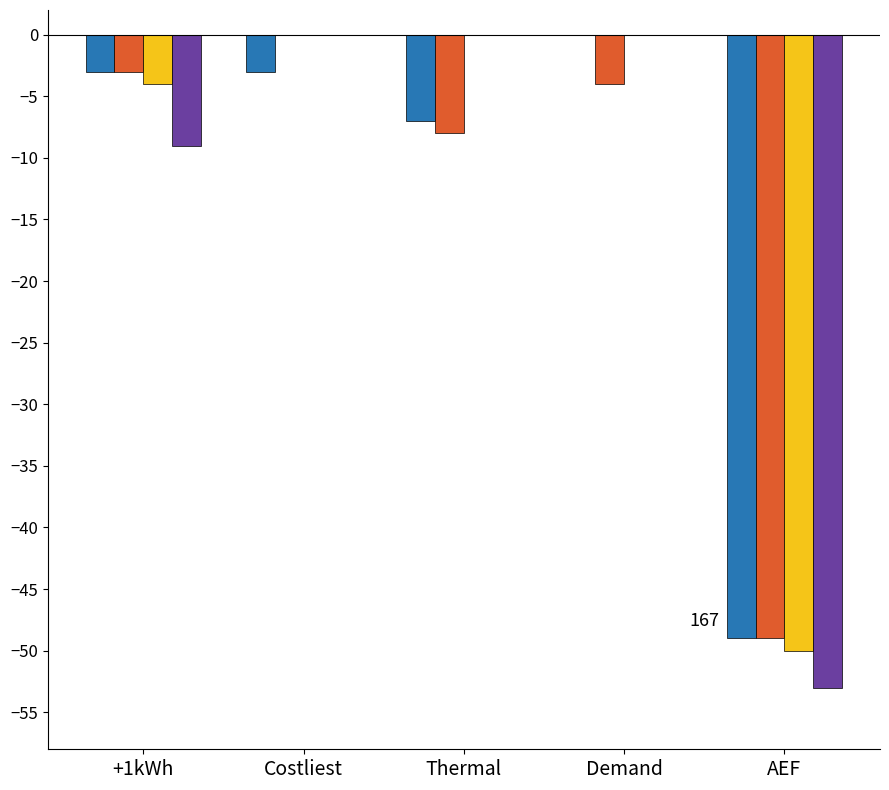

What is the total value across all series at AEF?

-201